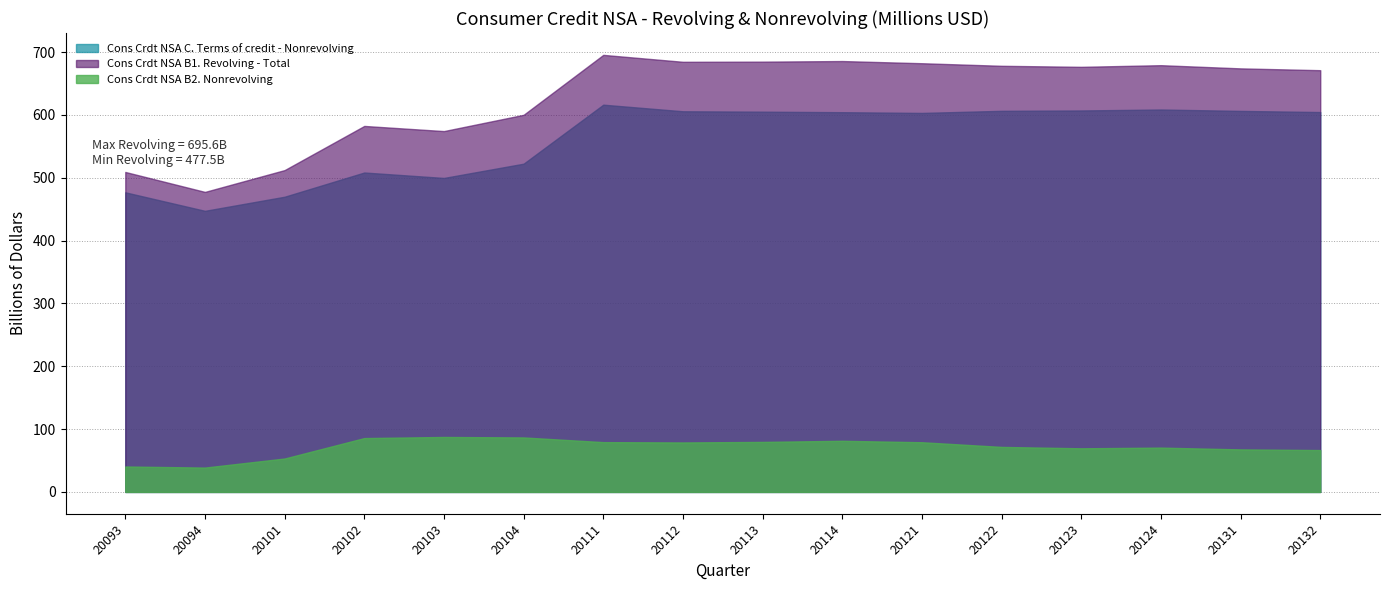

The Cons Crdt NSA B2. Nonrevolving series shows 33896.4 at 20123. True or false?

False